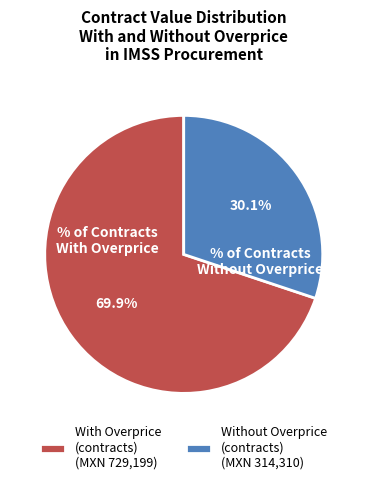

What is the smallest slice in the pie chart?

Without Overprice (contracts) (MXN 314,310)